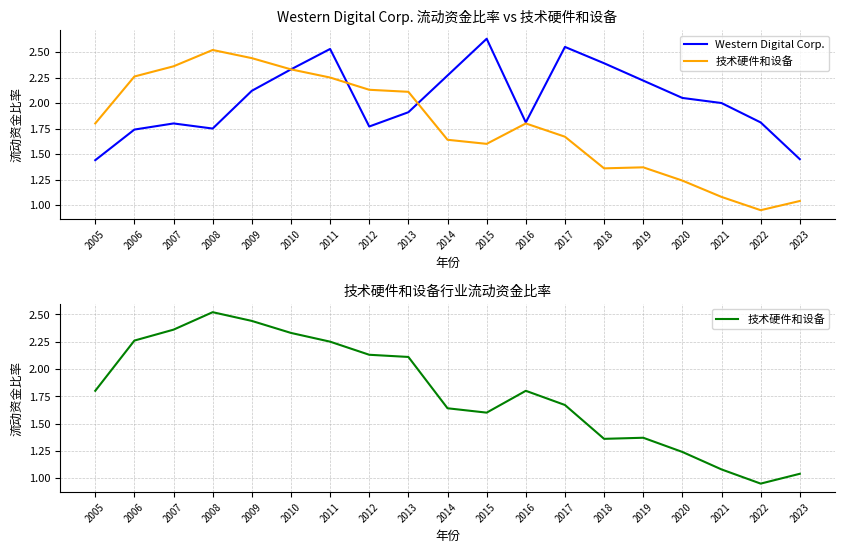

Rank the series by their maximum value, from highest to lowest.

Western Digital Corp., 技术硬件和设备